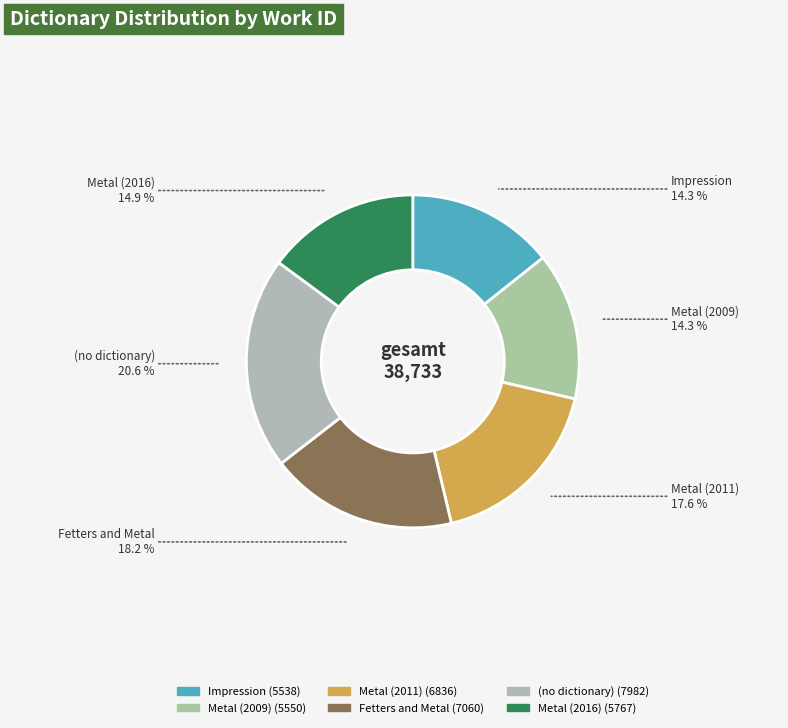

What percentage is NOT represented by Metal (2009)?

85.7%